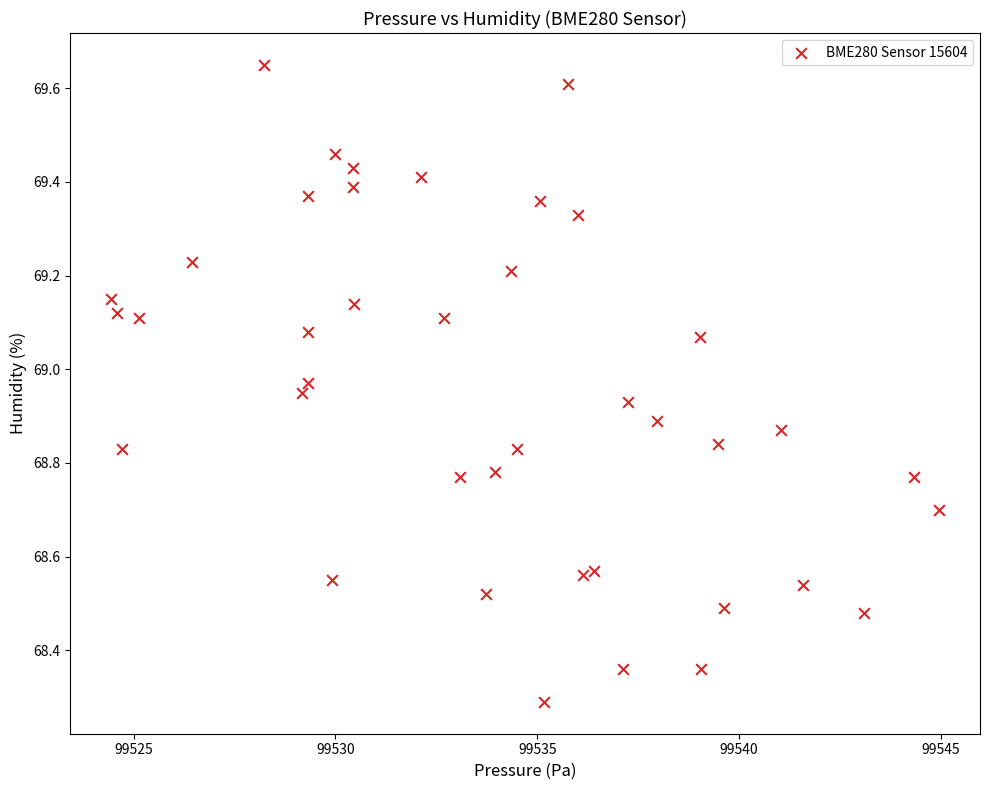

What Y value in the scatter plot is closest to 68?

68.3